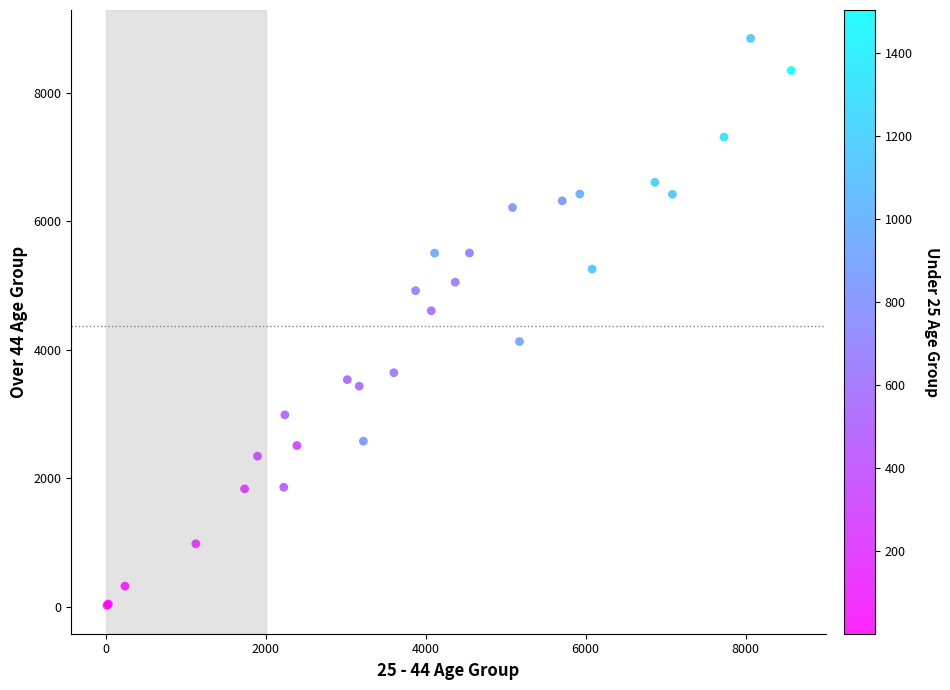

What Y value in the scatter plot is closest to 4435?

4608